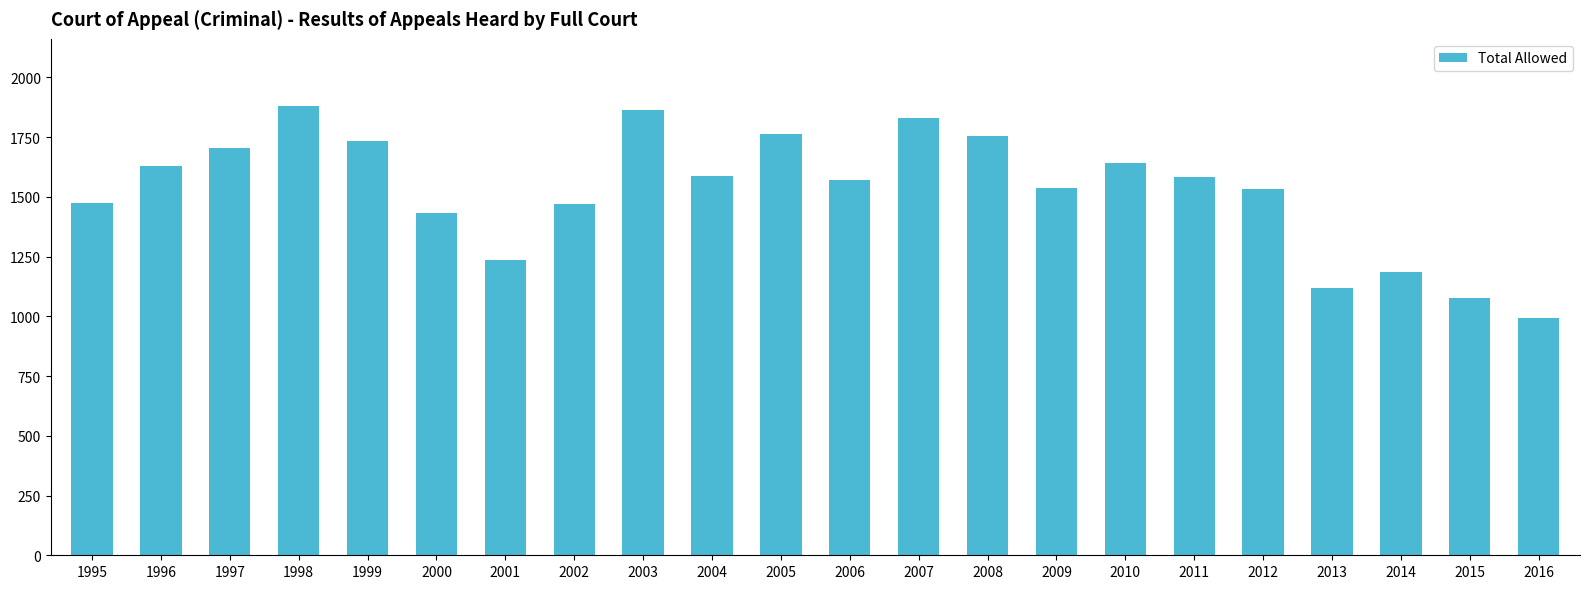

Which category has the lowest value across all series?

2016